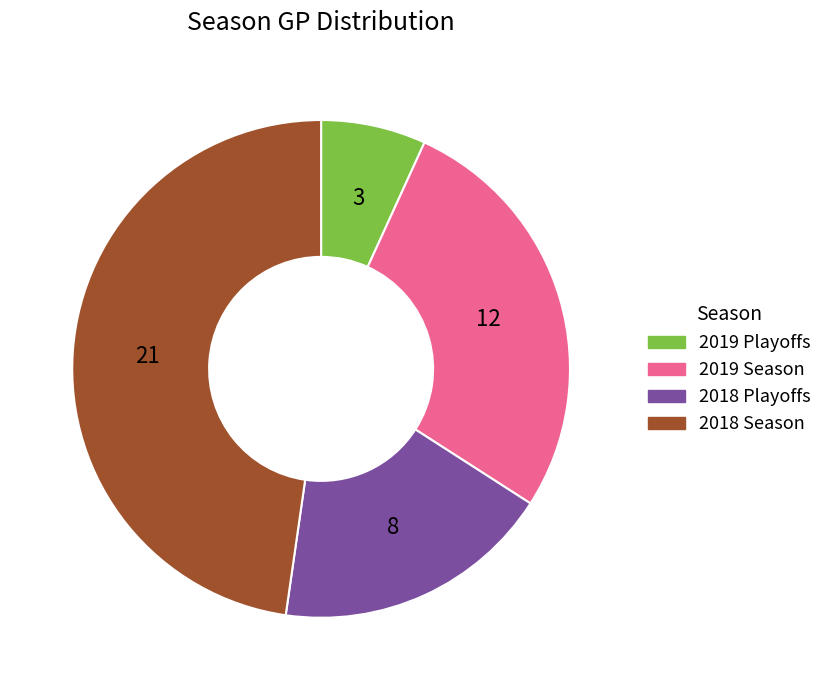

Is there any slice that represents more than half of the pie?

No